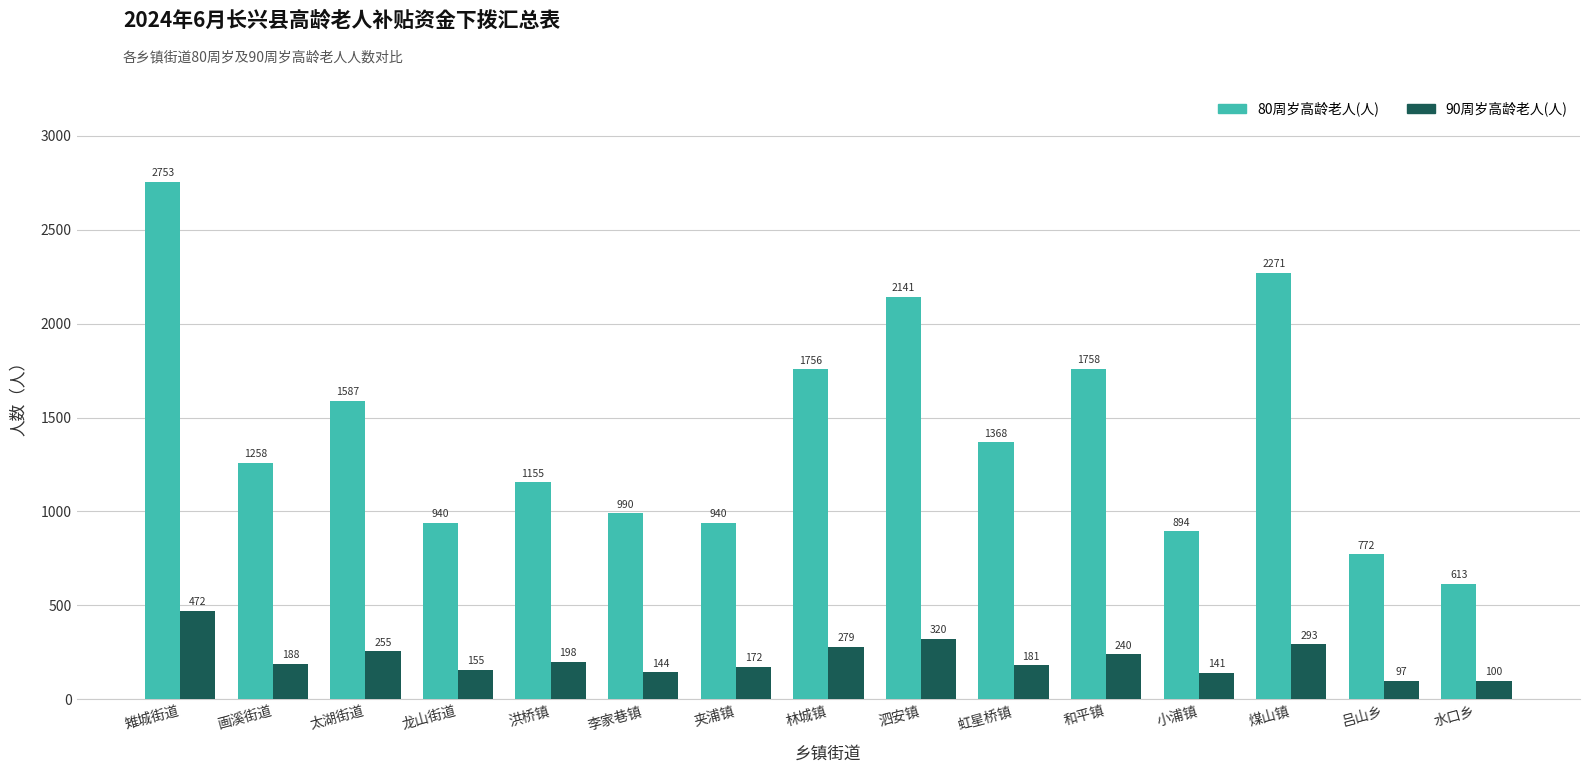

How many bars are there in each group?

2